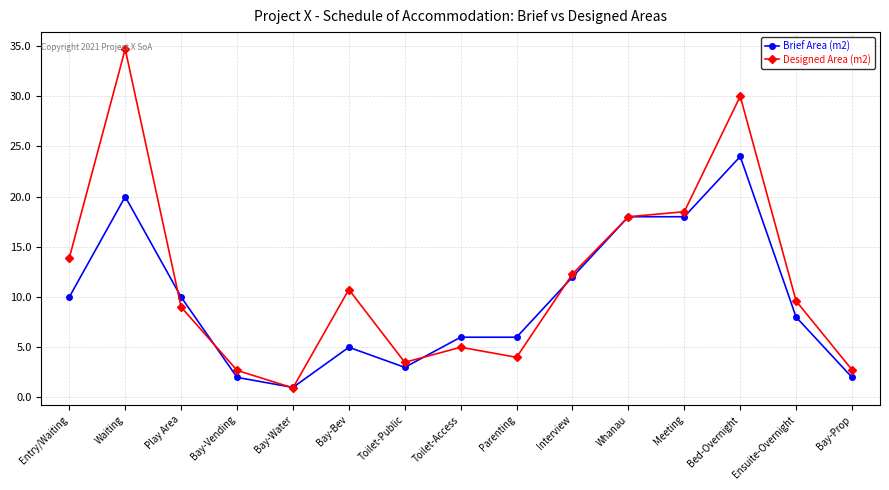

Rank the series by their maximum value, from highest to lowest.

Designed Area (m2), Brief Area (m2)